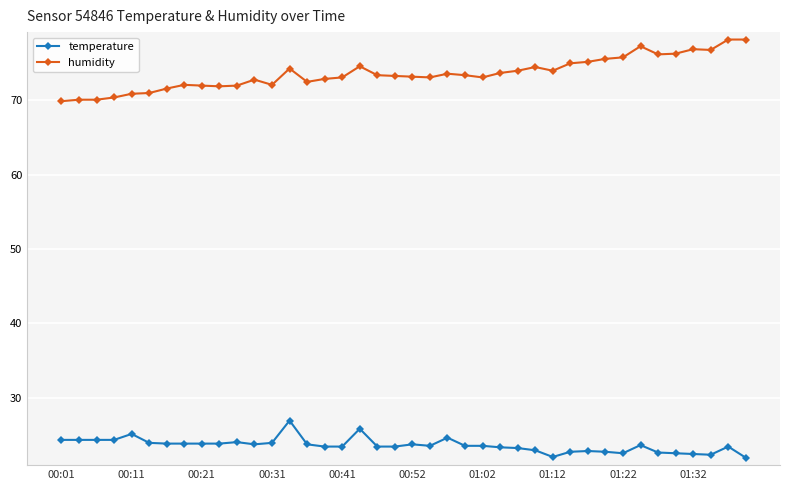

Is this an area chart (filled region under the line)?

No